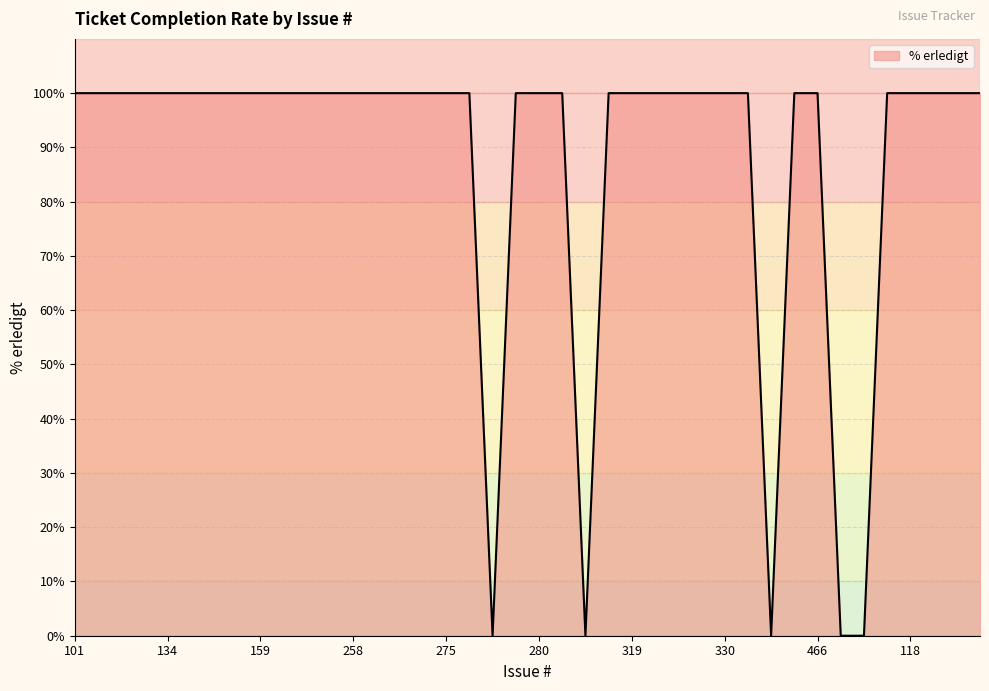

What is the maximum value shown in the chart?

100